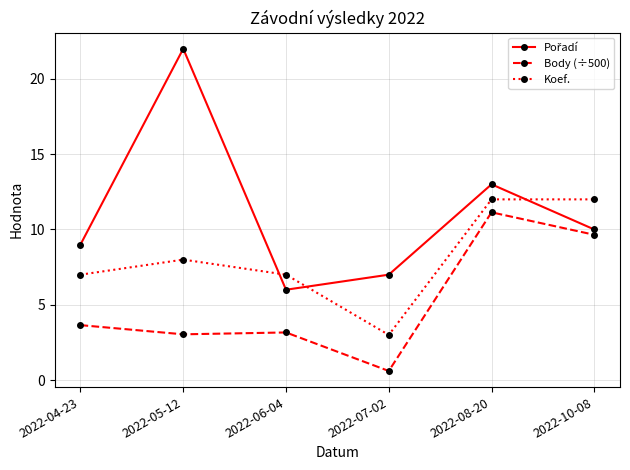

True or false: Body (÷500) and Koef. intersect in this chart.

False